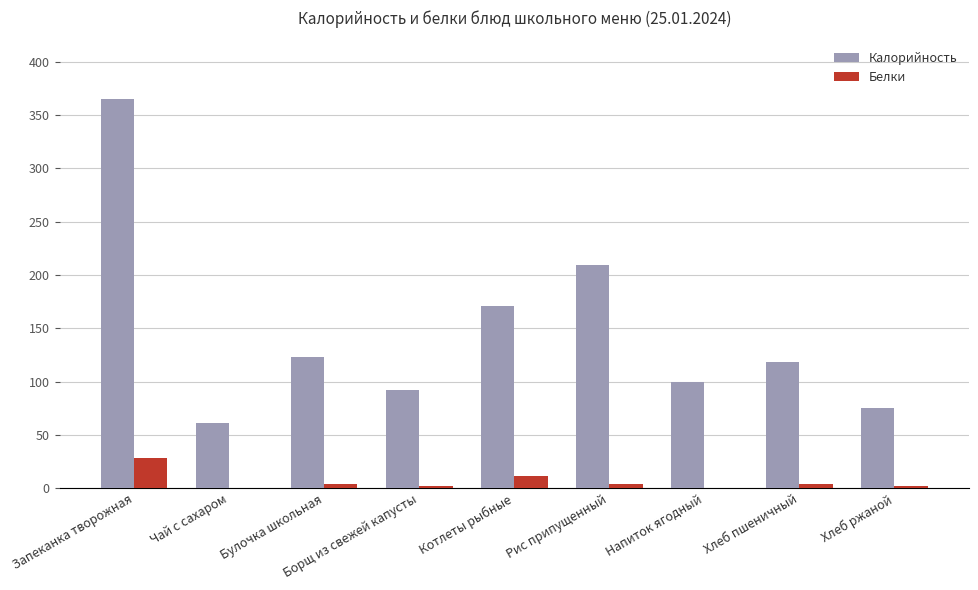

What is the highest value of the Белки series?

28.1